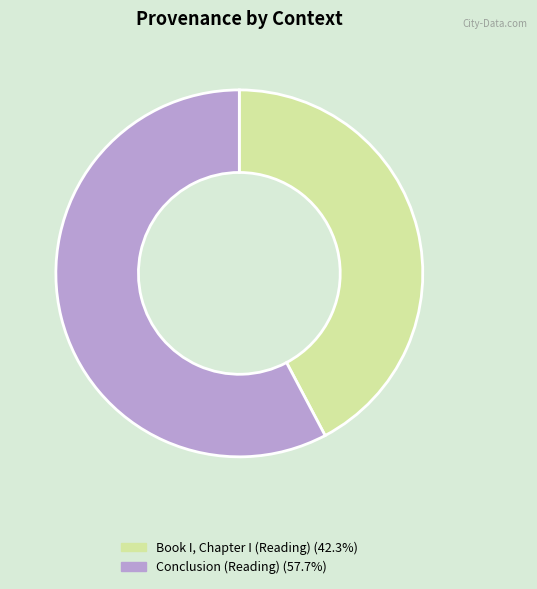

Is Conclusion (Reading) (57.7%) the majority of the pie?

Yes